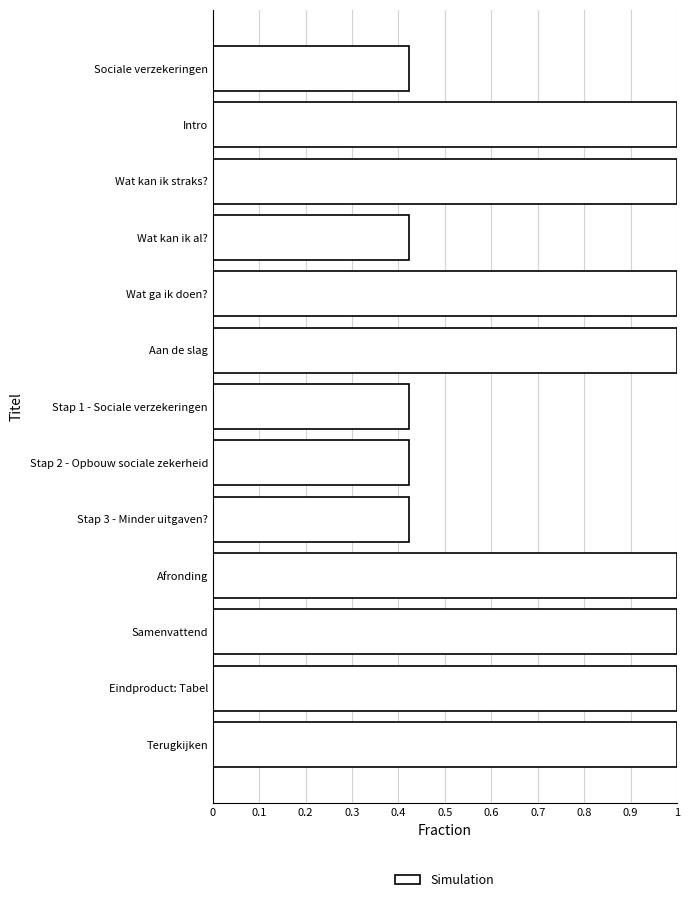

The value at Terugkijken is 1.6. True or false?

False